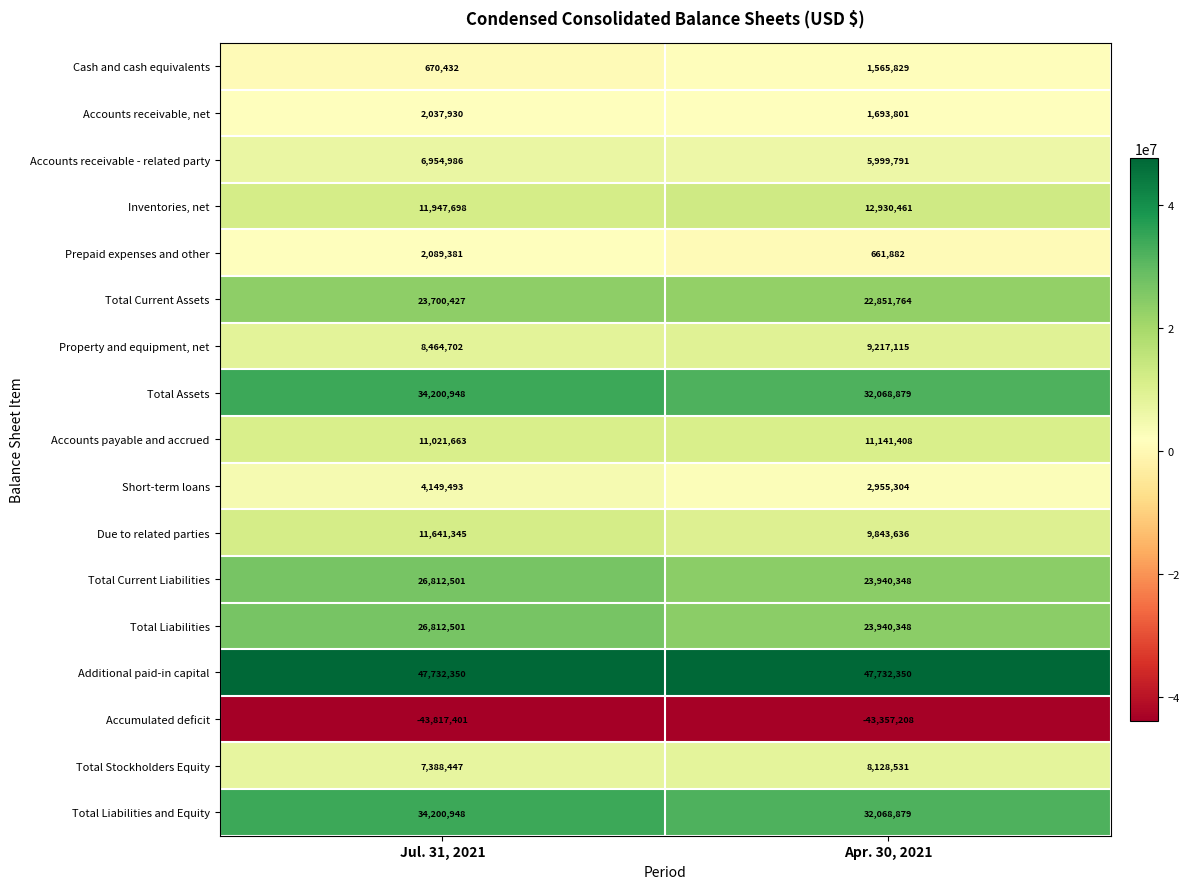

What is the minimum value shown in the chart?

-43817401